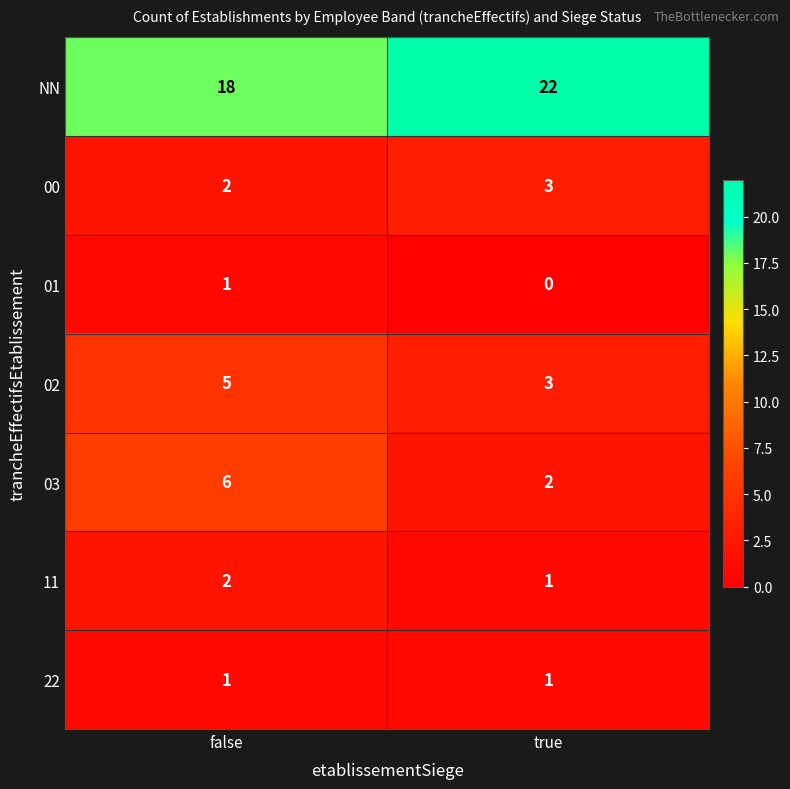

What is the spread (max minus min) of values at true?

22